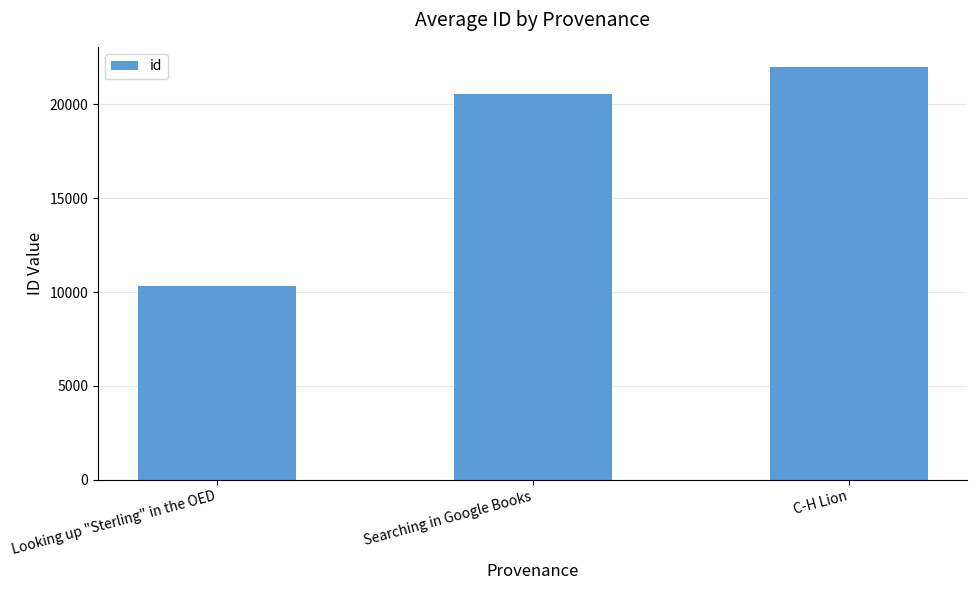

List the labels in order of value, largest first.

C-H Lion, Searching in Google Books, Looking up "Sterling" in the OED